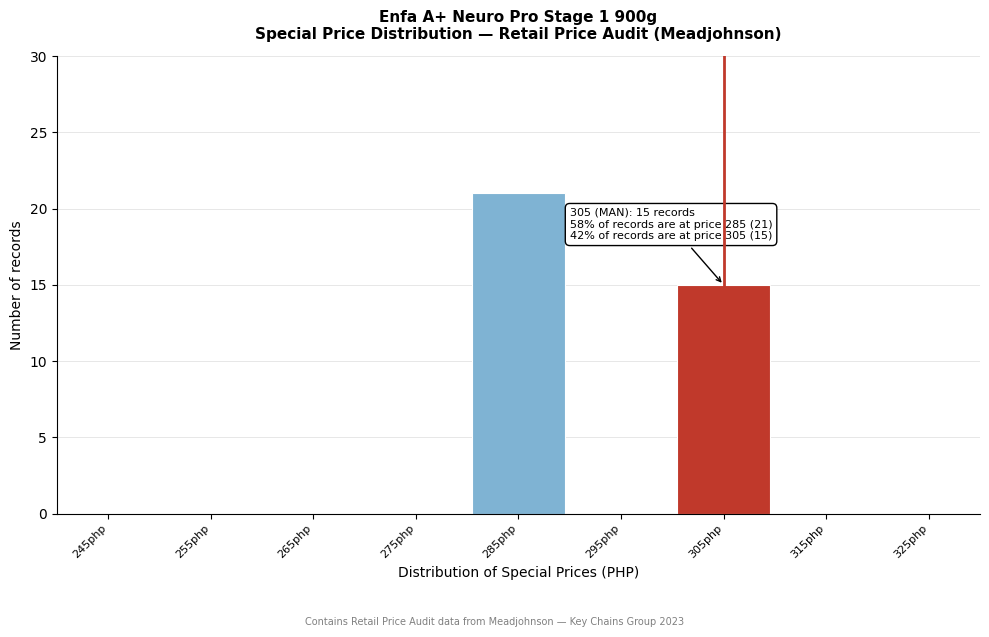

Reading right to left, transcribe all the data shown in this chart.

325php=0	315php=0	305php=15	295php=0	285php=21	275php=0	265php=0	255php=0	245php=0